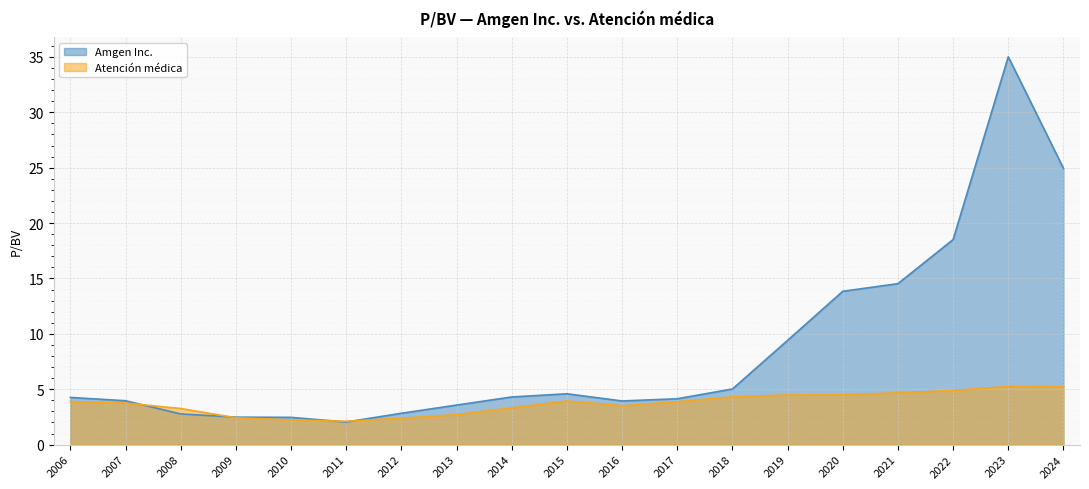

Between which two adjacent categories do Atención médica and Amgen Inc. first intersect?

2007 and 2008